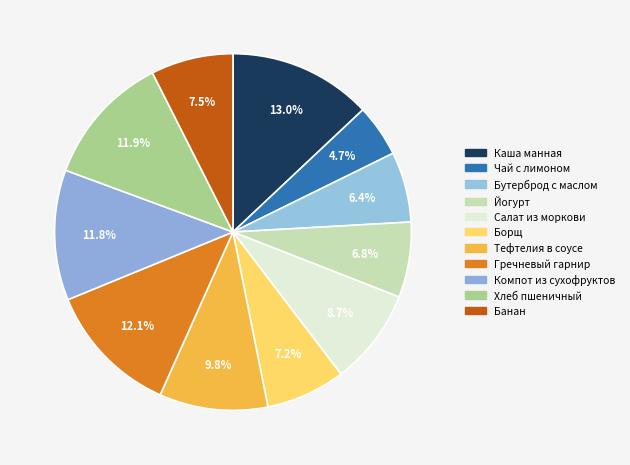

Between Компот из сухофруктов and Каша манная, which is larger?

Каша манная